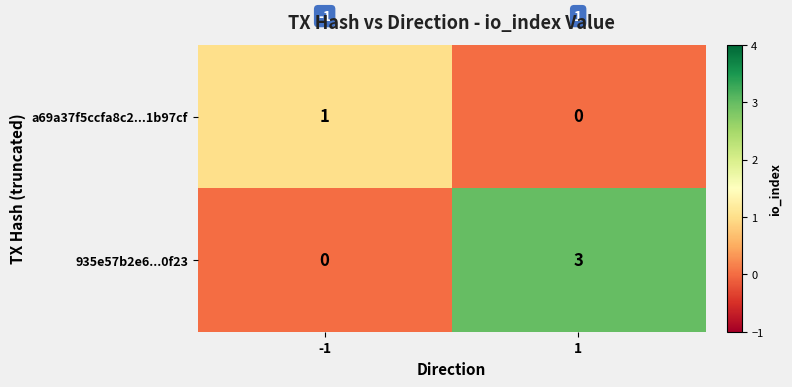

True or false: a69a37f5ccfa8c2...1b97cf has a value of 1 at -1.

True